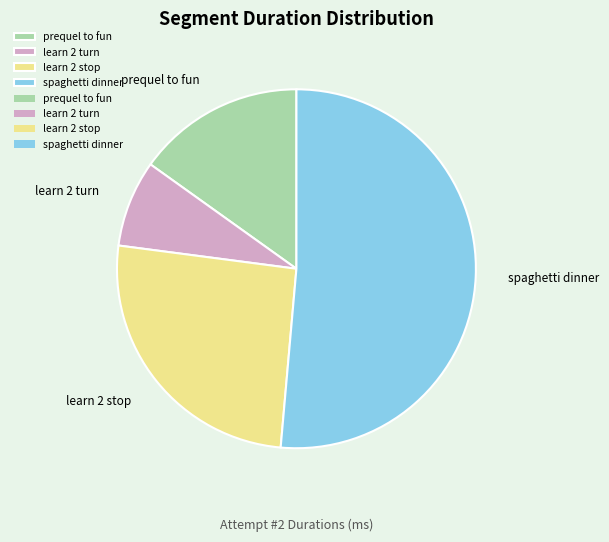

How many segments does this pie chart have?

4